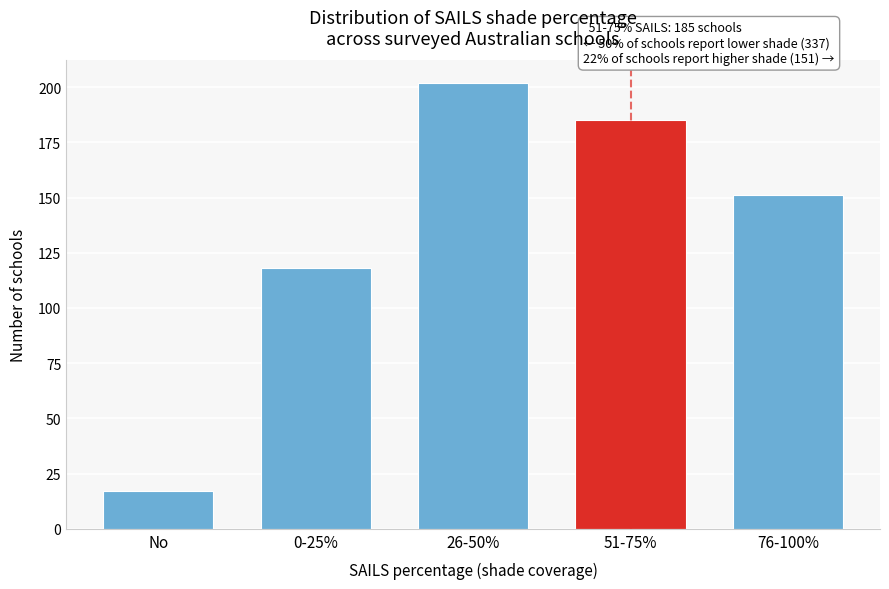

Reading left to right, what are all the values shown in this chart?

17	118	202	185	151